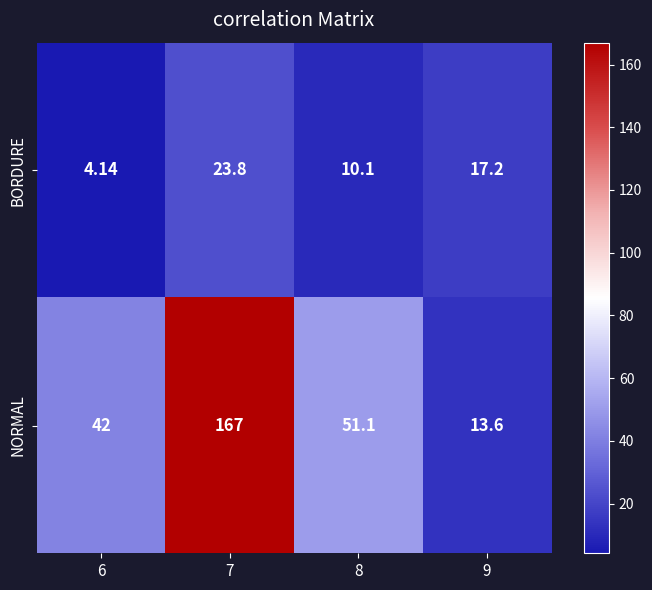

List the series in order of their peak value, lowest first.

BORDURE, NORMAL